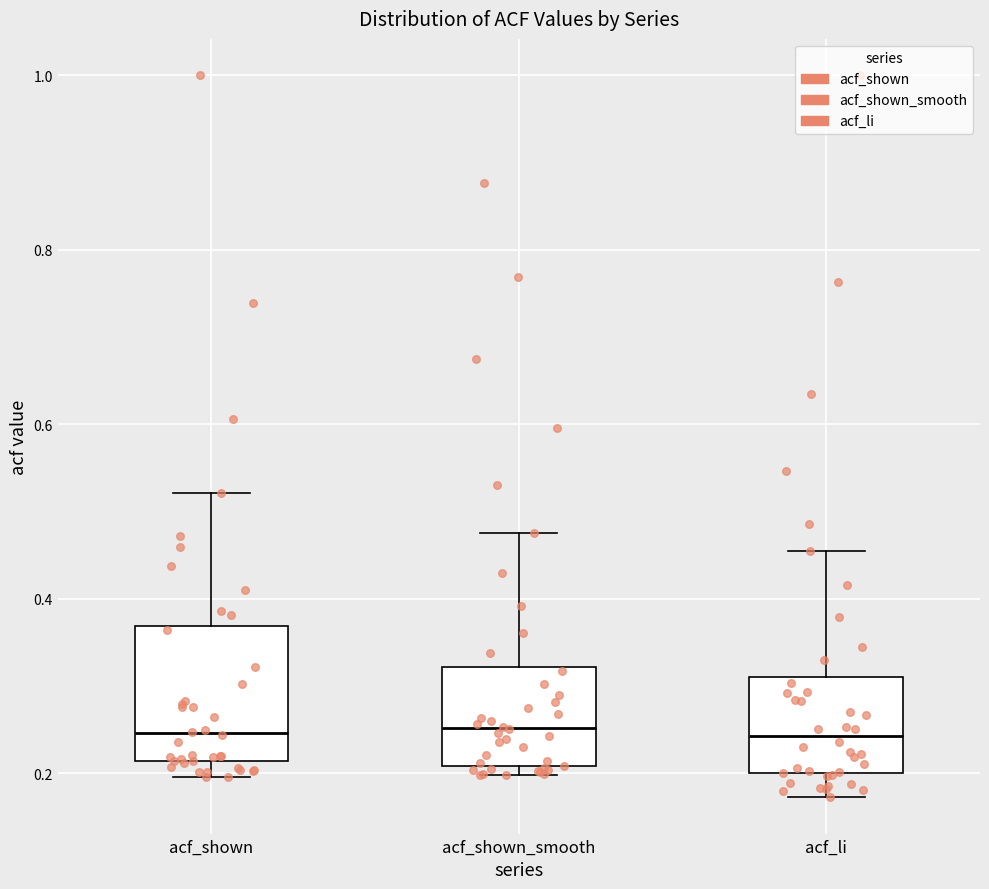

Reading left to right, transcribe this box plot: for each box, give where its median line is, the range the box spans, and where its two whiskers end, as read against the y-axis. The values are not printed on the chart, so give them approximately, as read against the axis.

acf_shown: median 0.24, box 0.22 to 0.36, whiskers 0.20 to 0.52
acf_shown_smooth: median 0.26, box 0.20 to 0.32, whiskers 0.20 (just below the box's lower edge) to 0.48
acf_li: median 0.24, box 0.20 to 0.30, whiskers 0.18 to 0.46